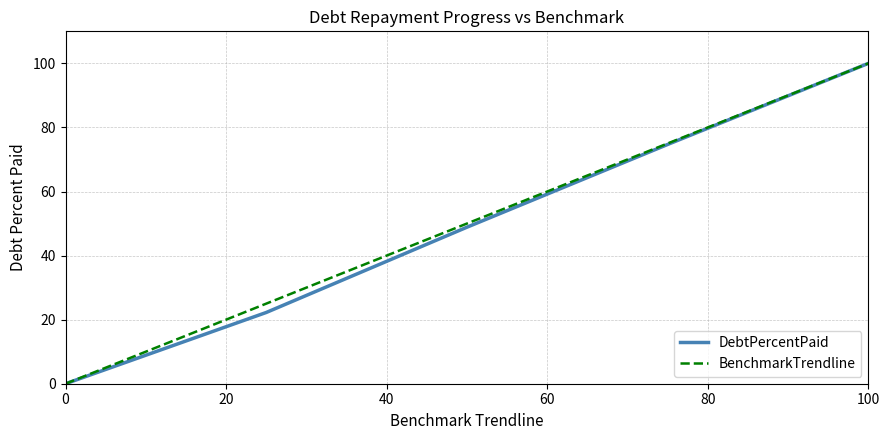

What is the greatest value displayed?

100.0